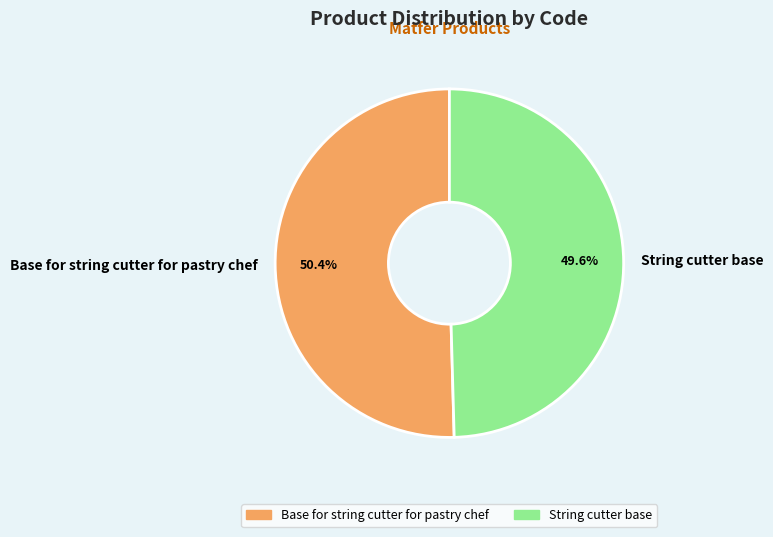

The Base for string cutter for pastry chef slice represents 50% of the pie. True or false?

True